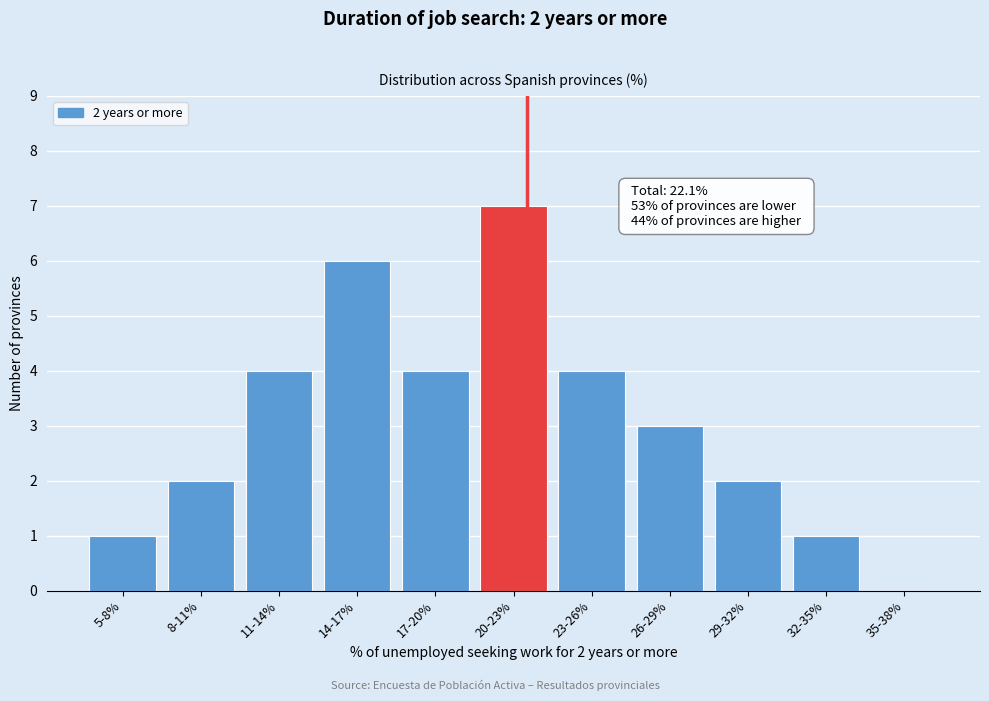

Reading left to right, what are all the values shown in this chart?

5-8%=1	8-11%=2	11-14%=4	14-17%=6	17-20%=4	20-23%=7	23-26%=4	26-29%=3	29-32%=2	32-35%=1	35-38%=0